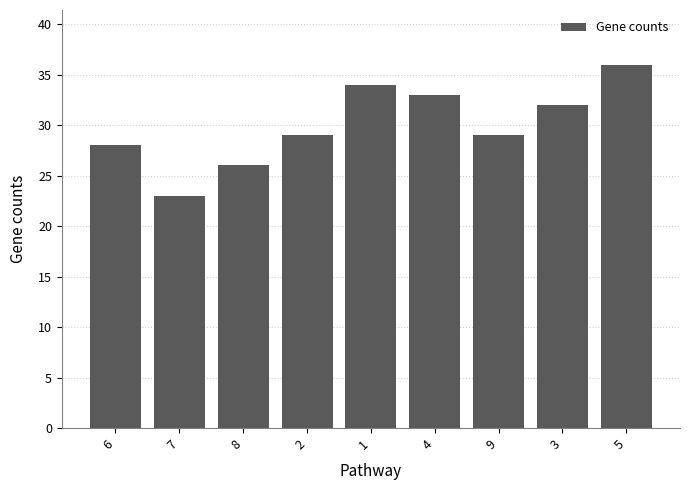

At which category does the chart reach its minimum across all series?

7